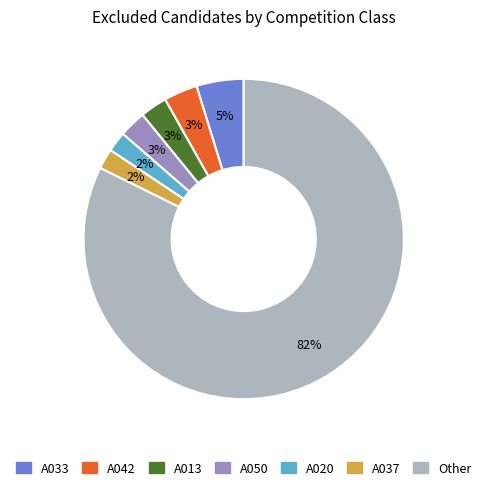

Between A020 and A033, which is larger?

A033